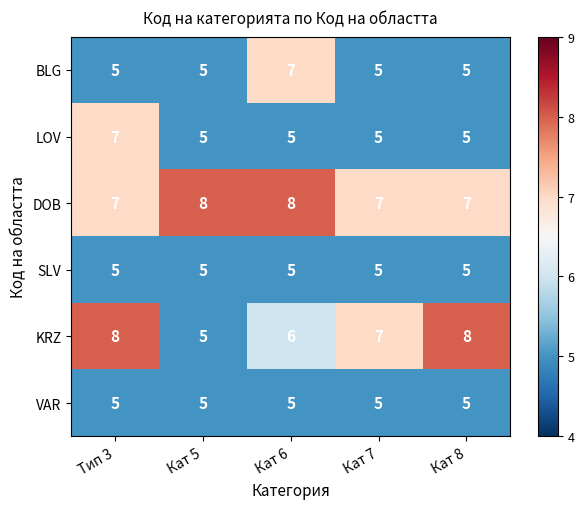

Is it true that KRZ equals 7 at Кат 5?

False